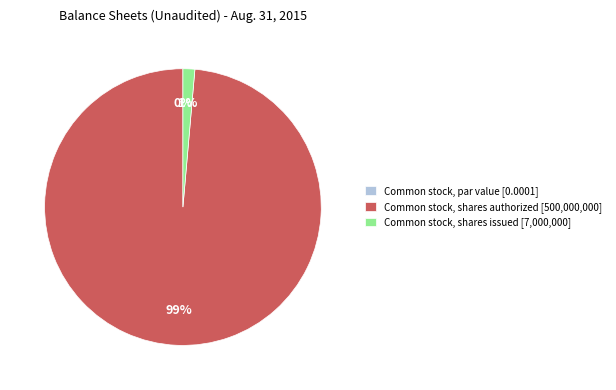

Which category has the biggest portion of the pie?

Common stock, shares authorized